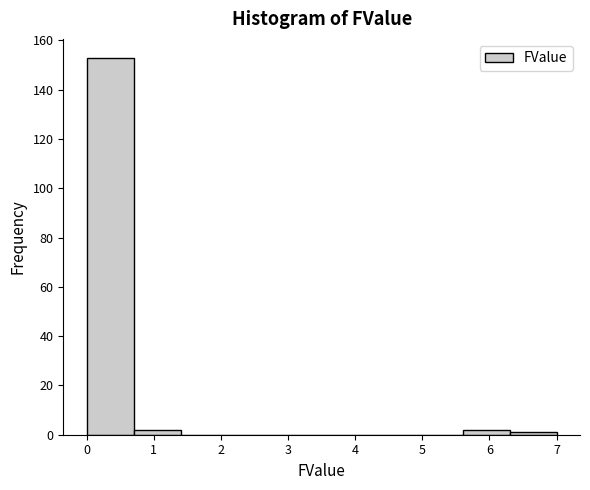

Which range on the x-axis has the tallest bar?

0.0 to 0.7